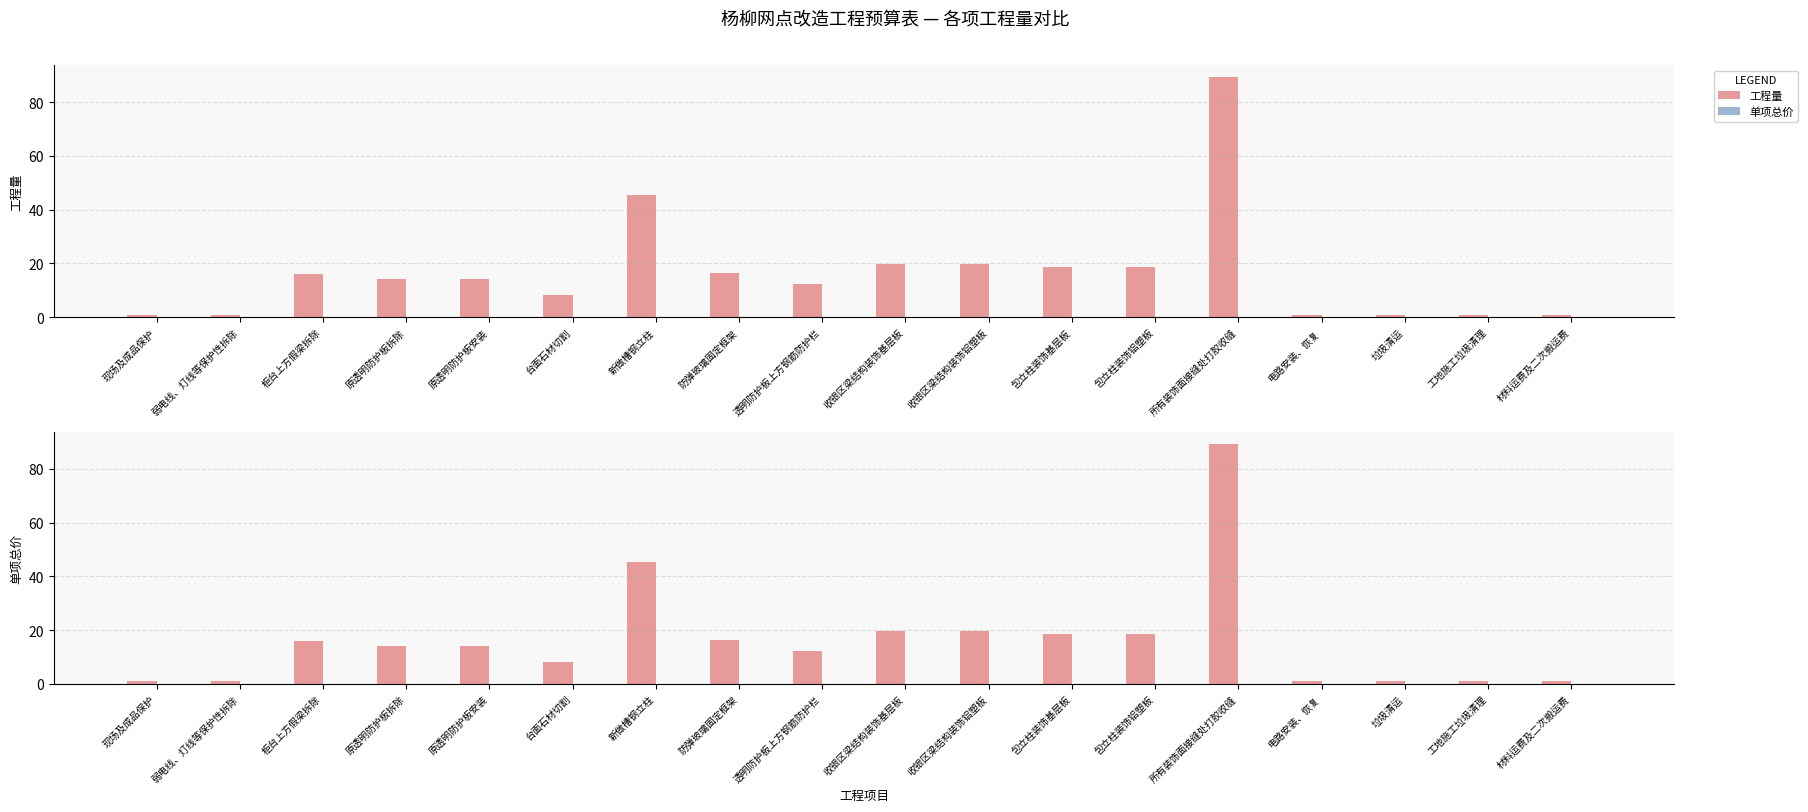

What is the spread (max minus min) of values at 收银区梁结构装饰基层板?

19.6